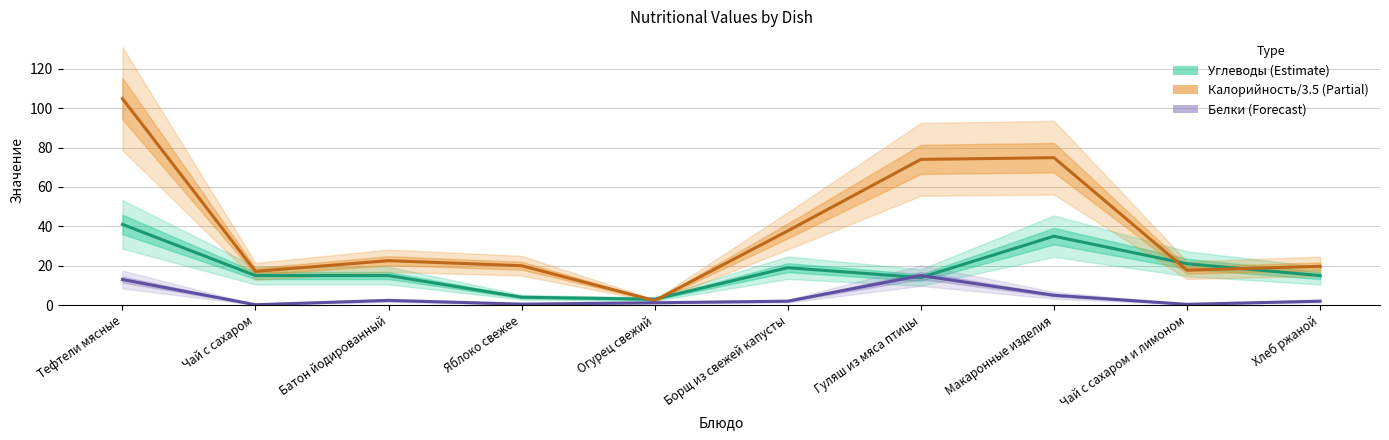

True or false: Углеводы (Estimate) has a value of 3.0 at Огурец свежий.

True